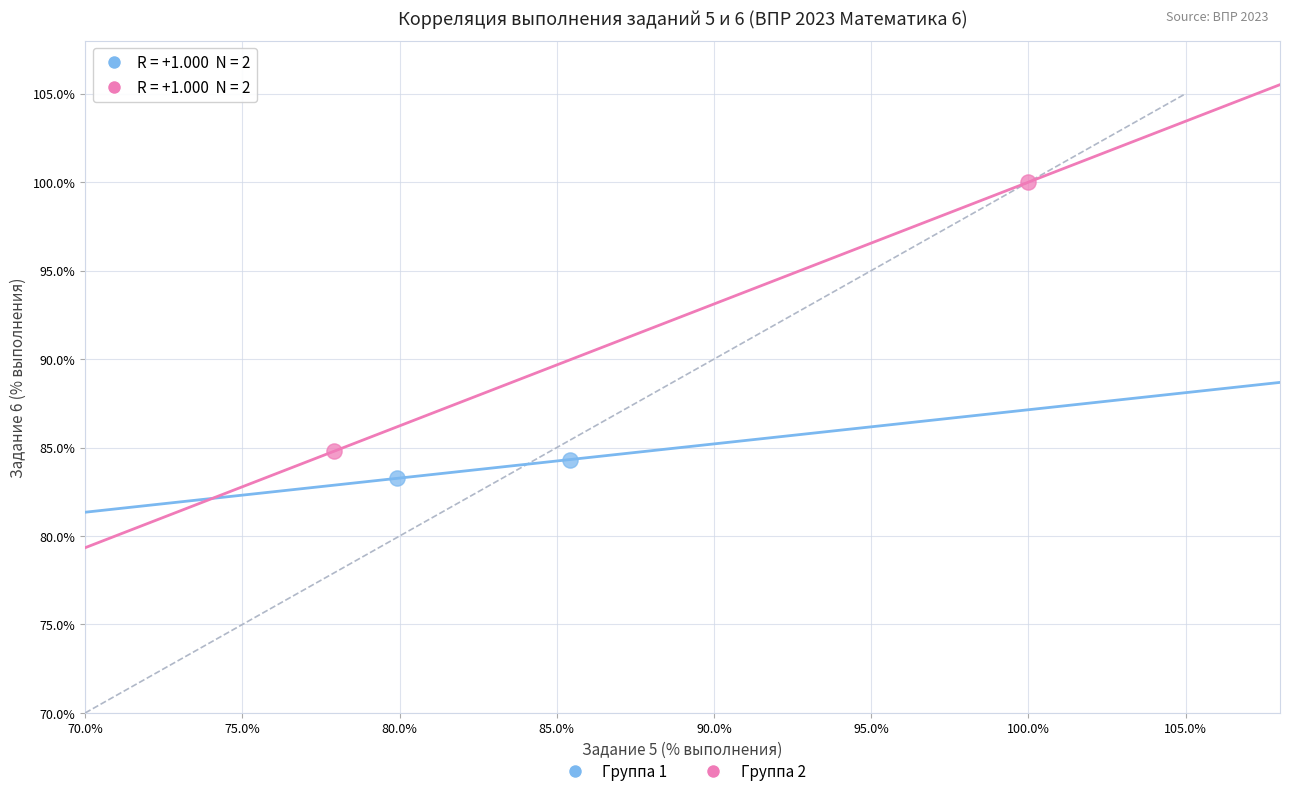

What are all the series names shown in the legend?

Группа 1, Группа 2